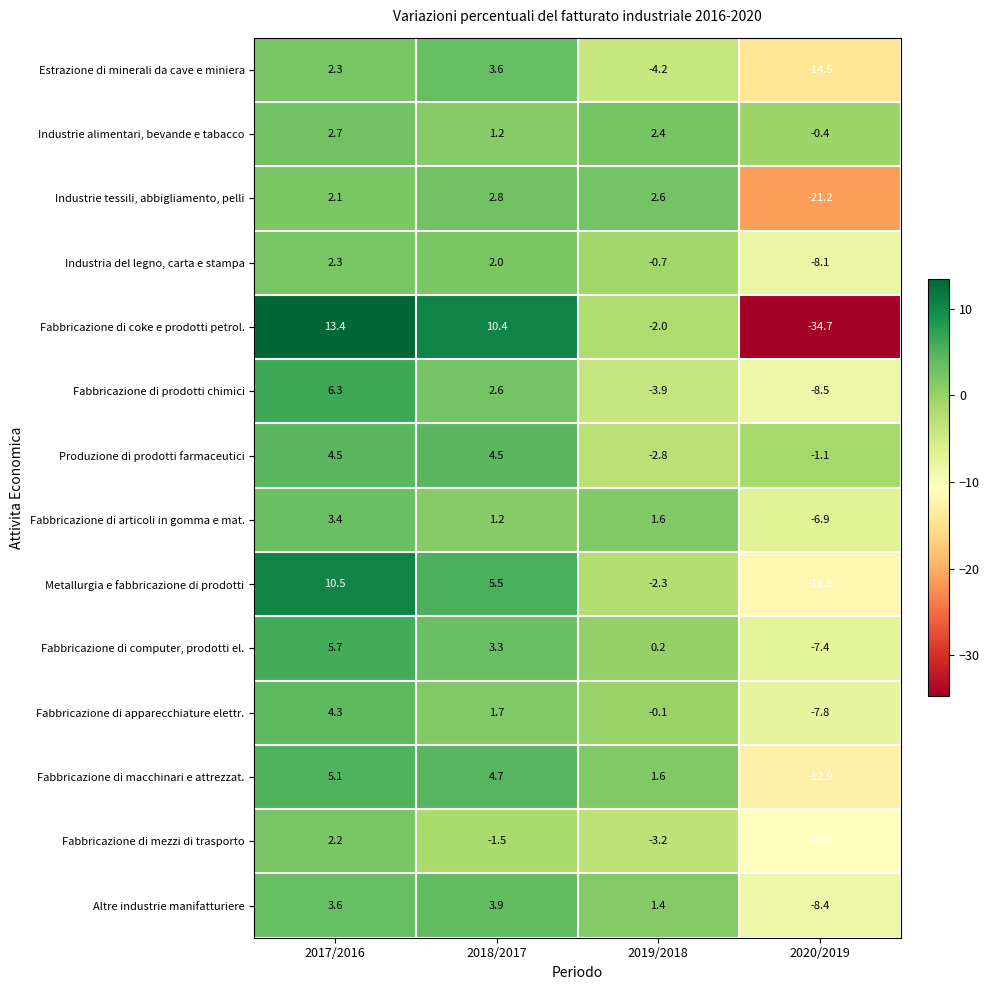

What is the approximate value of Metallurgia e fabbricazione di prodotti at 2017/2016?

10.5